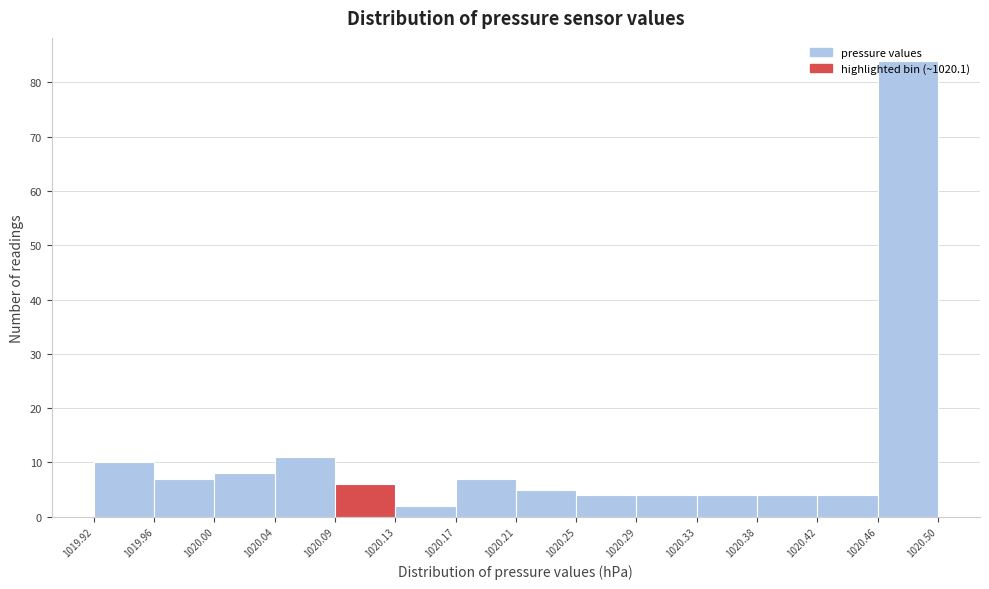

Reading left to right, transcribe this chart: for each bar, give the range it covers on the x-axis and its height. The values are not printed on the chart, so give them approximately, as read against the axis.

1019.92 to 1019.96: 10
1019.96 to 1020.00: 7
1020.00 to 1020.04: 8
1020.04 to 1020.09: 11
1020.09 to 1020.13: 6
1020.13 to 1020.17: 2
1020.17 to 1020.21: 7
1020.21 to 1020.25: 5
1020.25 to 1020.29: 4
1020.29 to 1020.33: 4
1020.33 to 1020.38: 4
1020.38 to 1020.42: 4
1020.42 to 1020.46: 4
1020.46 to 1020.50: 84